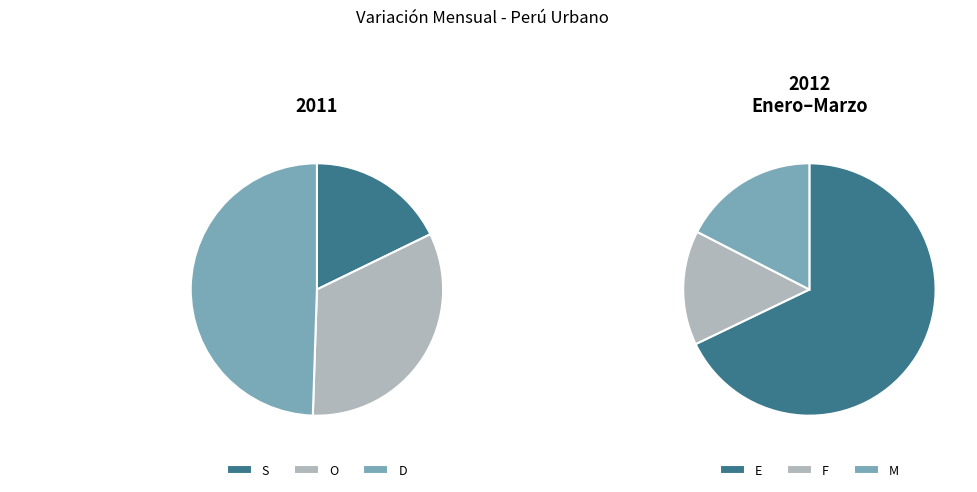

What percentage is the O slice, to the nearest percent?

32%